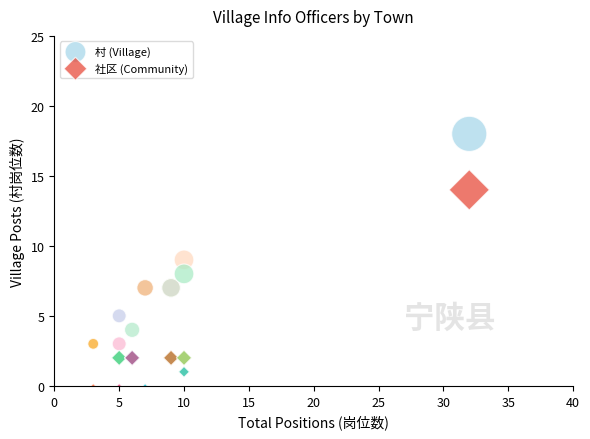

Which series has the largest Y range (max minus min)?

村 (Village)